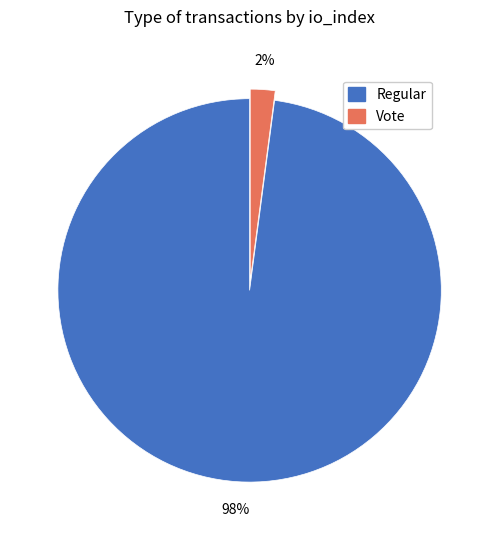

Is the sum of Regular and Vote greater than half?

Yes